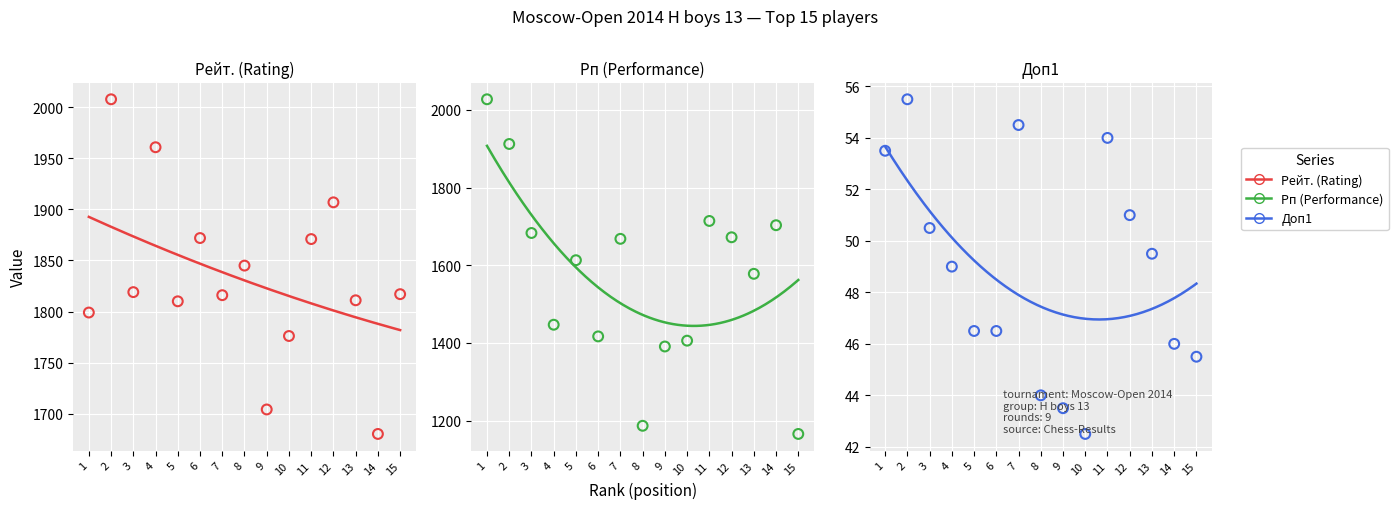

Which series contains the lowest Y value?

Доп1